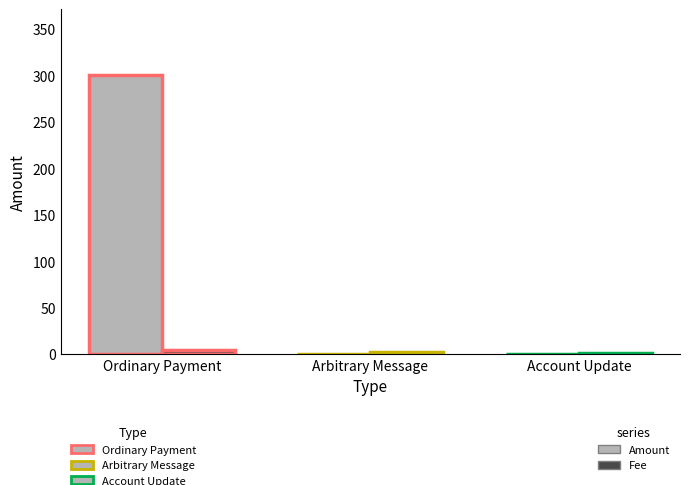

The Fee series shows 1 at Account Update. True or false?

True